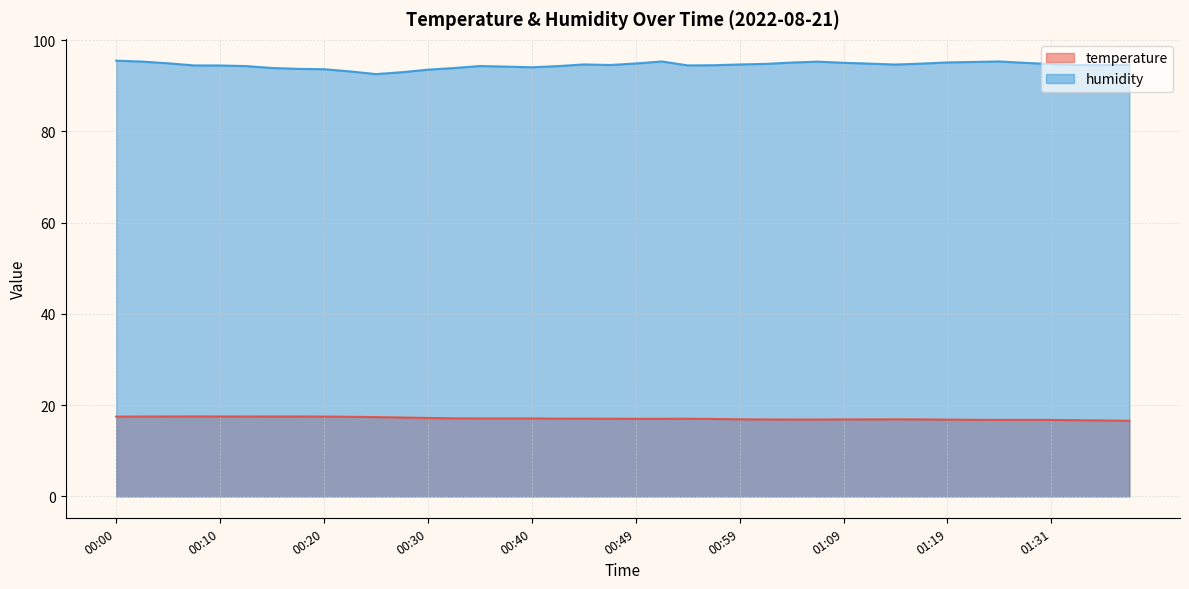

True or false: temperature and humidity intersect in this chart.

False